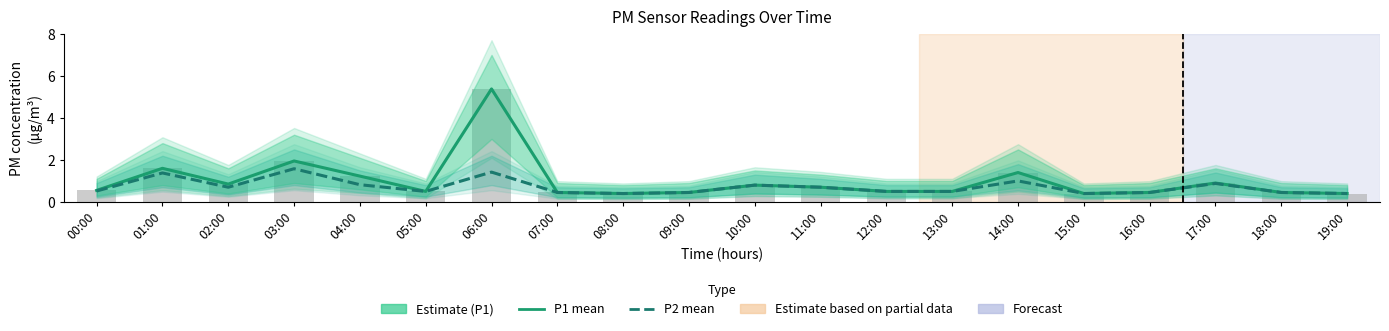

At which category is the sum across all series the highest?

06:00